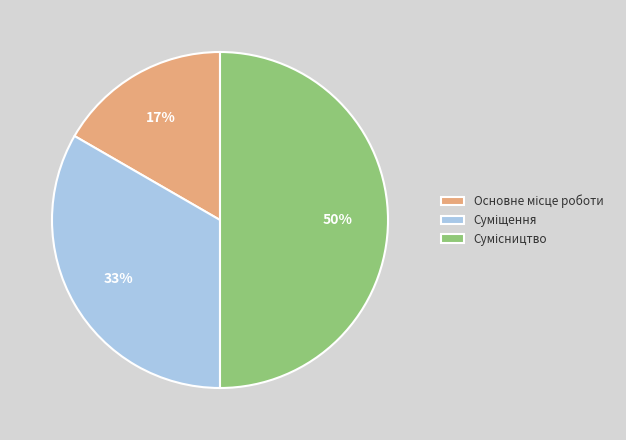

To the nearest percent, what is the difference between the largest and smallest slice percentages?

33%